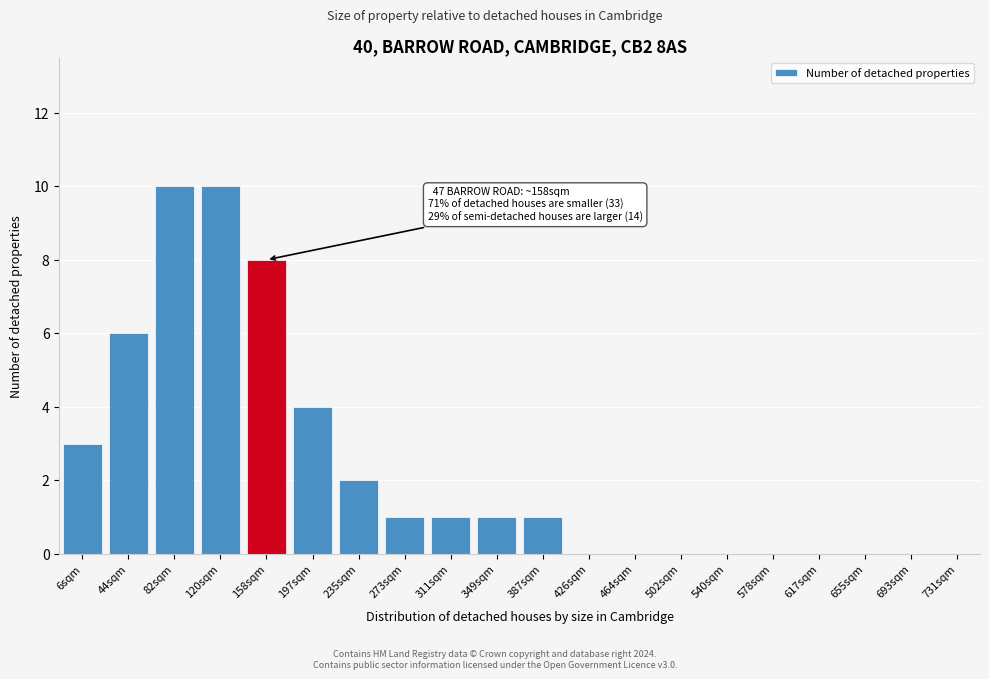

Reading left to right, transcribe all the data shown in this chart.

6sqm=3	44sqm=6	82sqm=10	120sqm=10	158sqm=8	197sqm=4	235sqm=2	273sqm=1	311sqm=1	349sqm=1	387sqm=1	426sqm=0	464sqm=0	502sqm=0	540sqm=0	578sqm=0	617sqm=0	655sqm=0	693sqm=0	731sqm=0